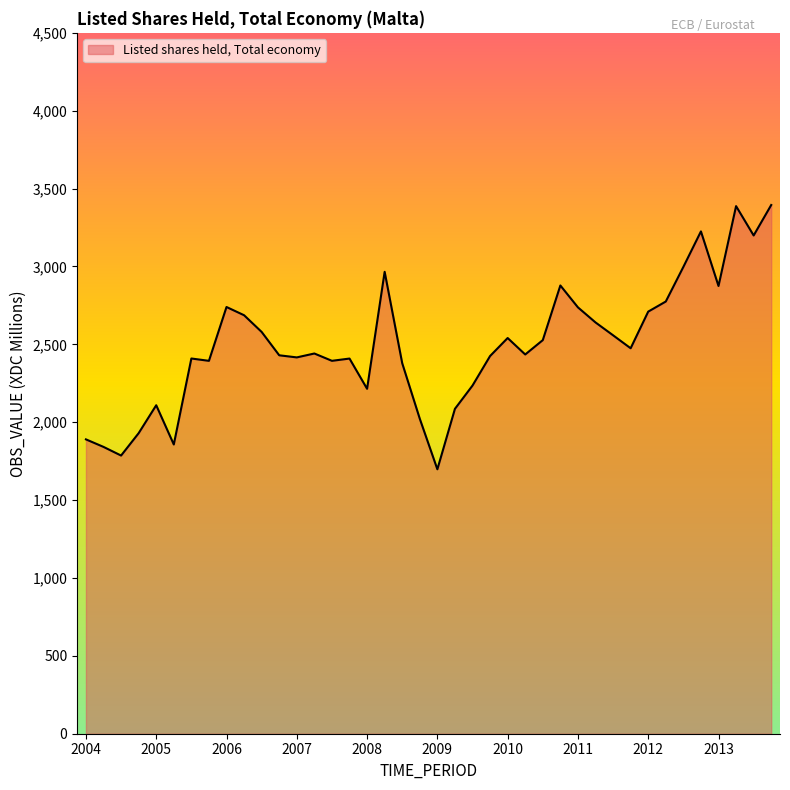

What is the greatest value displayed?

3394.6